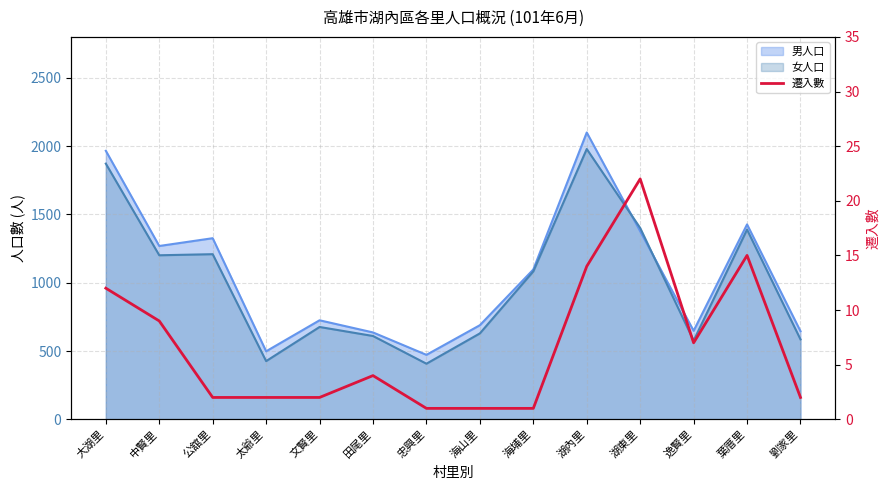

What is the average value?

7